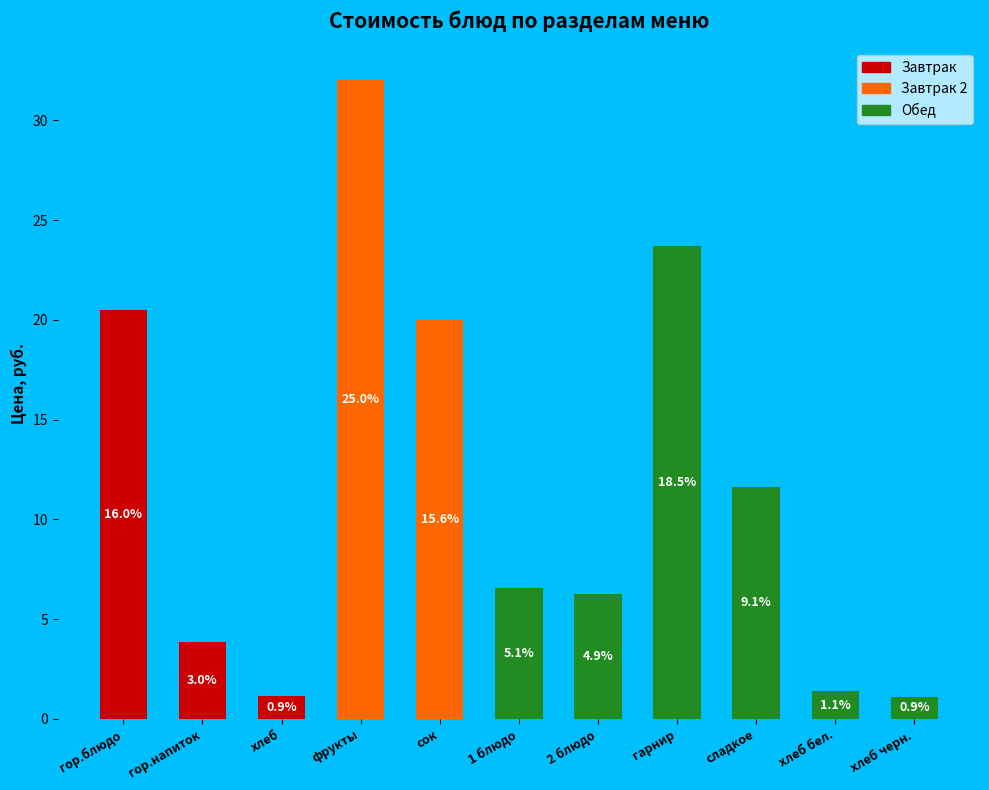

Which has a higher value, хлеб or гарнир?

гарнир